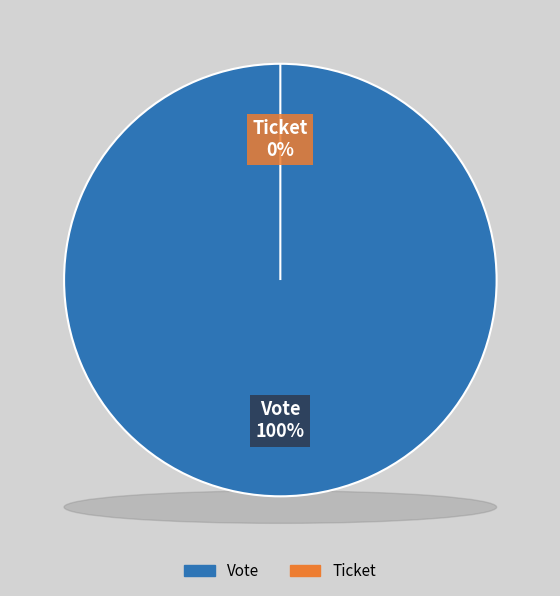

Combined, do Ticket and Vote account for over 50%?

Yes